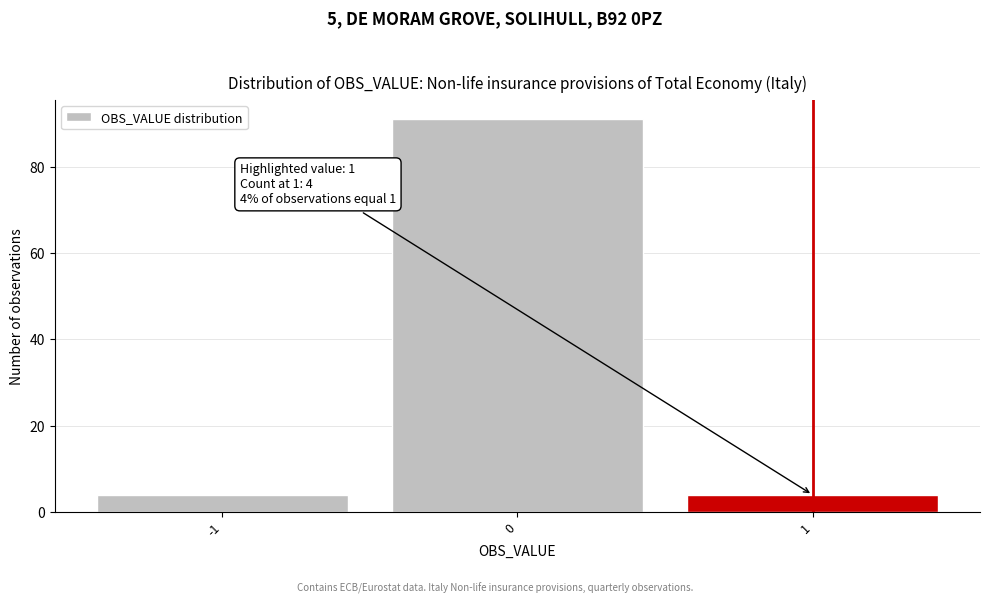

Which range on the x-axis has the tallest bar?

-0.5 to 0.5